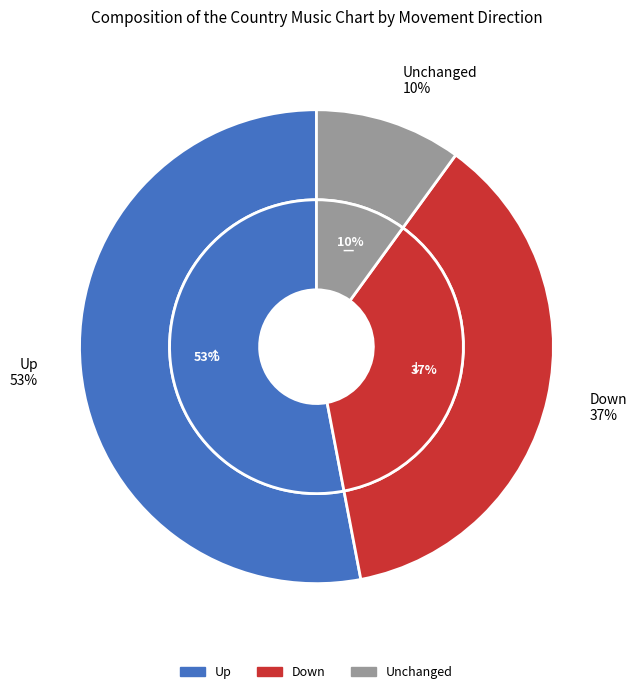

Which slice is the largest?

up